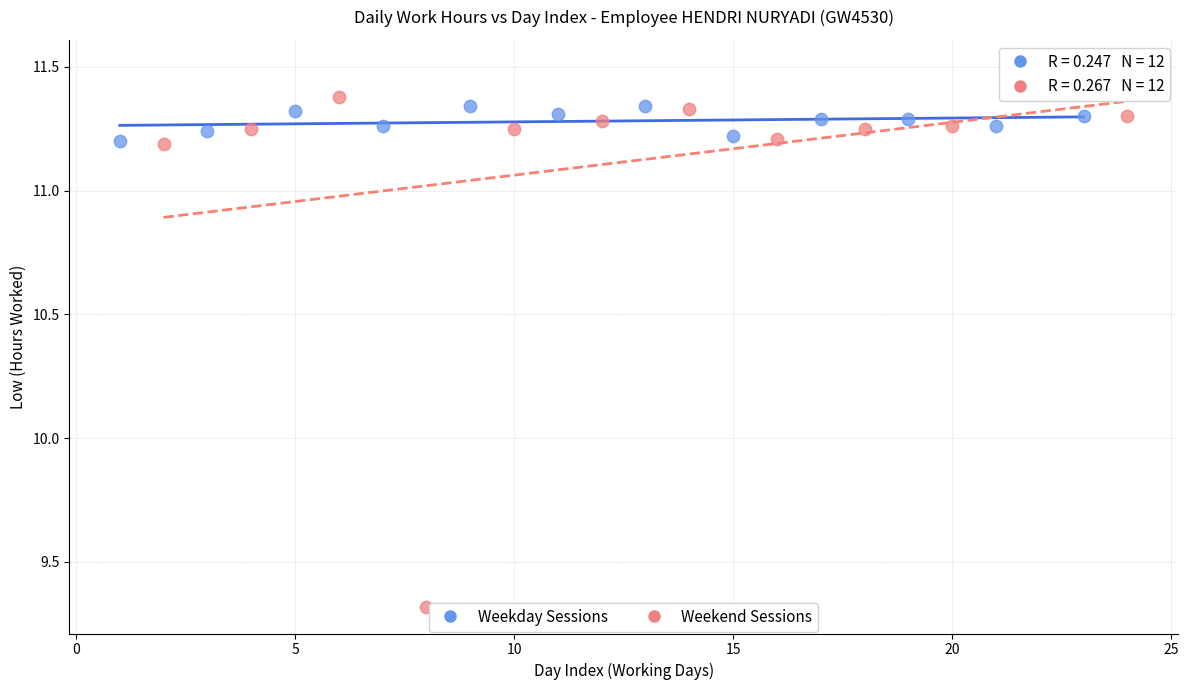

Which series has the widest spread of Y values?

Weekend Sessions